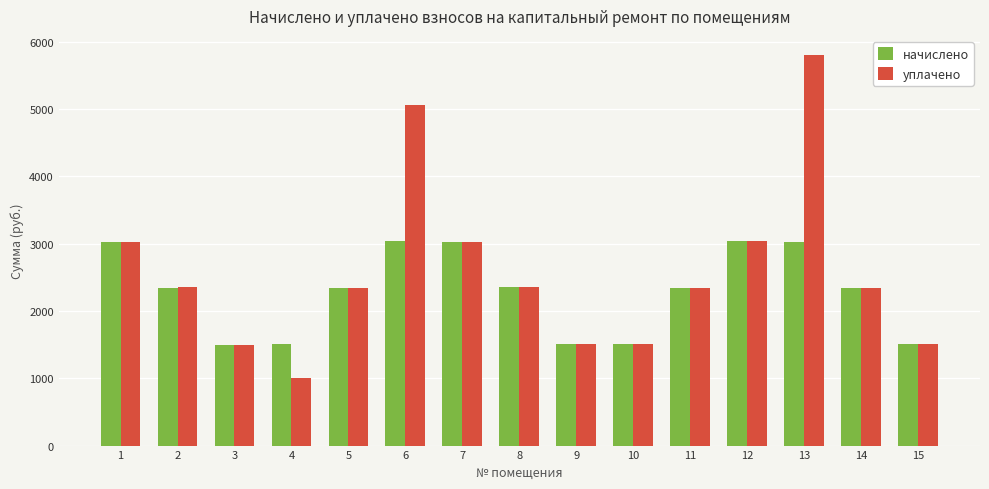

How many categories are shown in the chart?

15